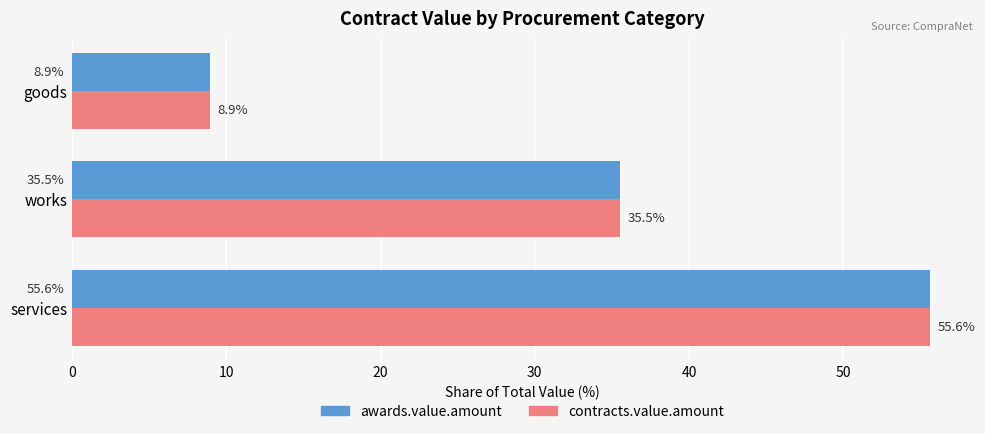

What are all the series names shown in the legend?

awards.value.amount, contracts.value.amount